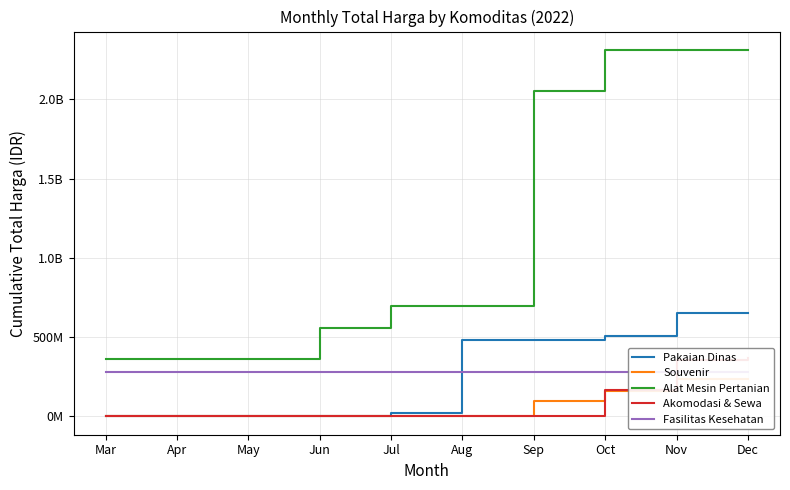

What is the total value across all series at Oct?

3423482895